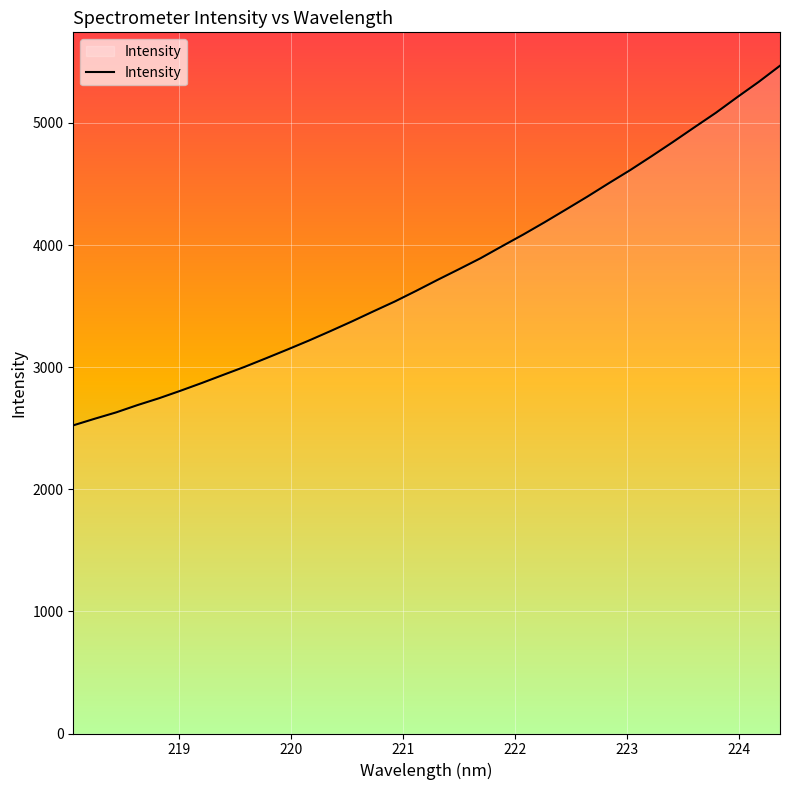

What is the maximum value shown in the chart?

5468.5